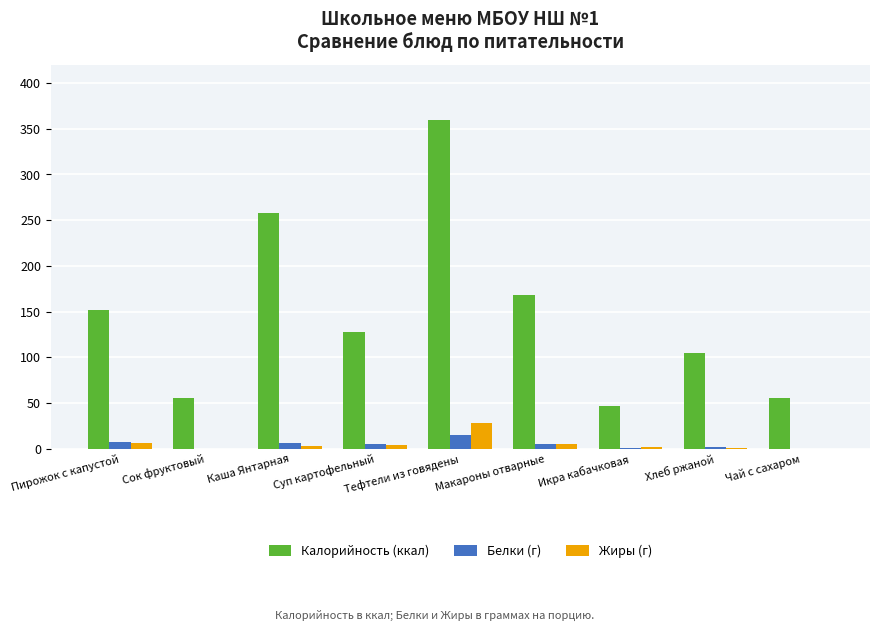

What are all the series names shown in the legend?

Калорийность (ккал), Белки (г), Жиры (г)